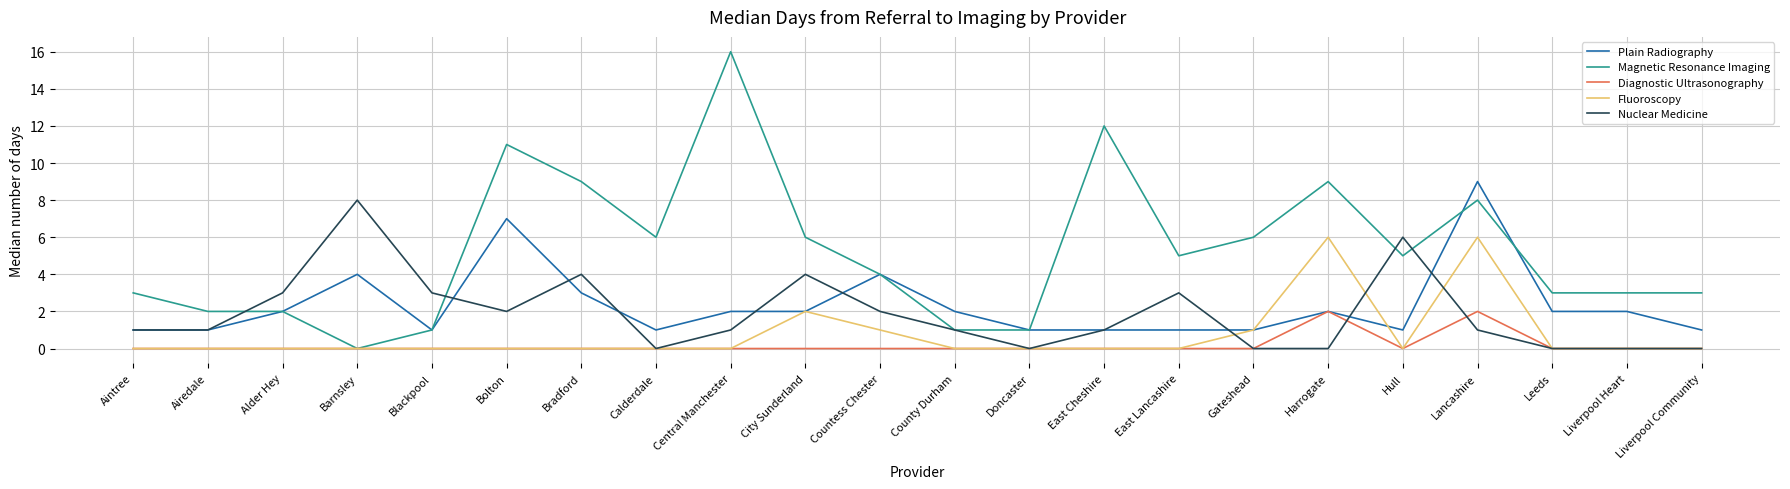

What is the approximate value of Nuclear Medicine at Lancashire?

1